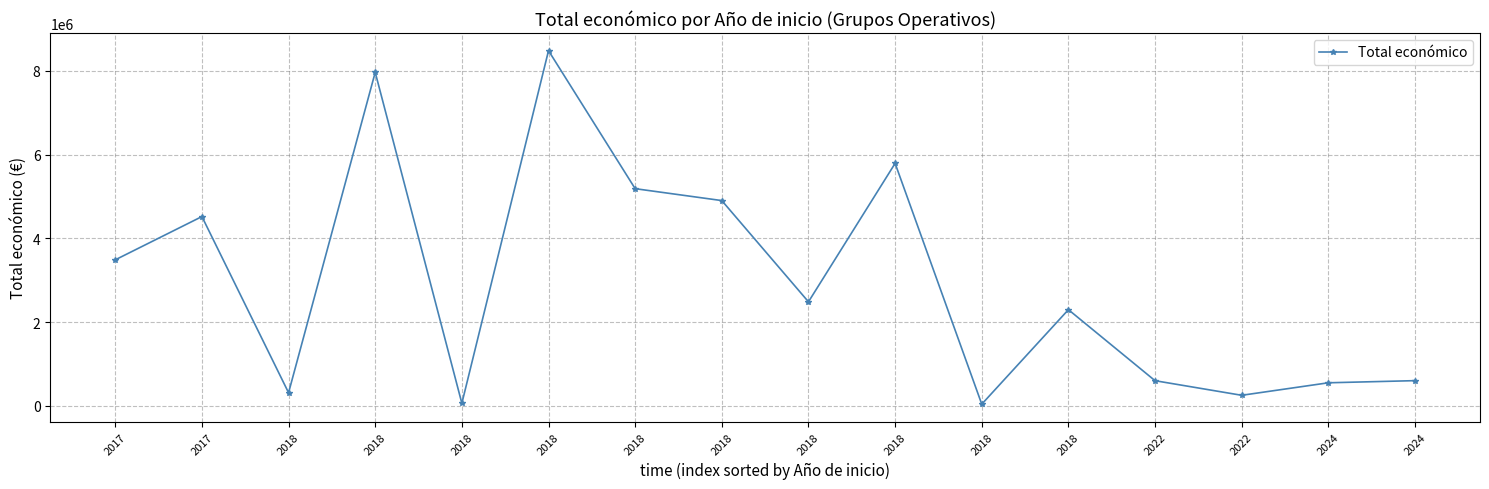

How many lines are shown in the chart?

1